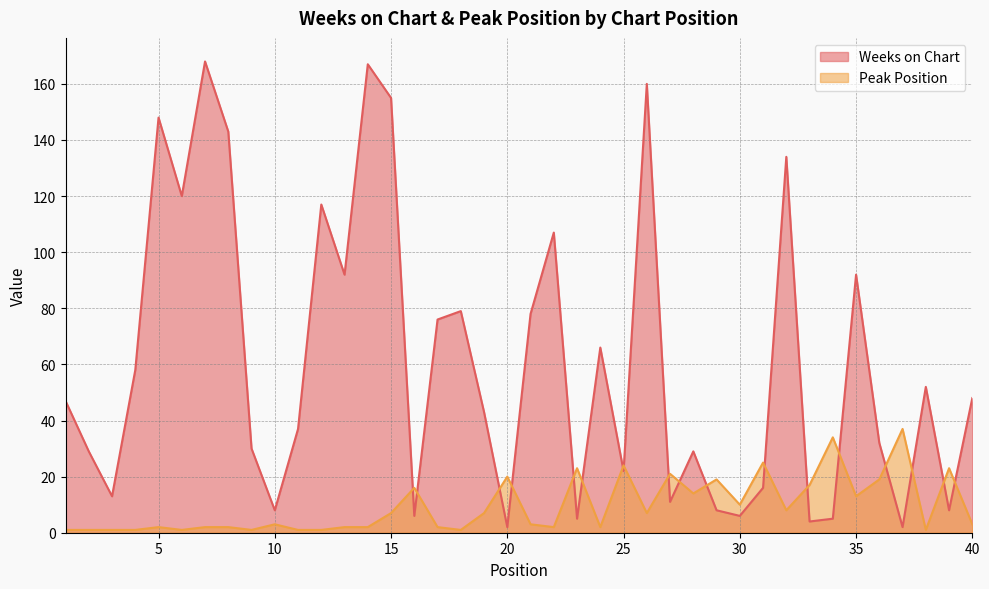

Rank the series at 15 from lowest to highest value.

Peak Position, Weeks on Chart